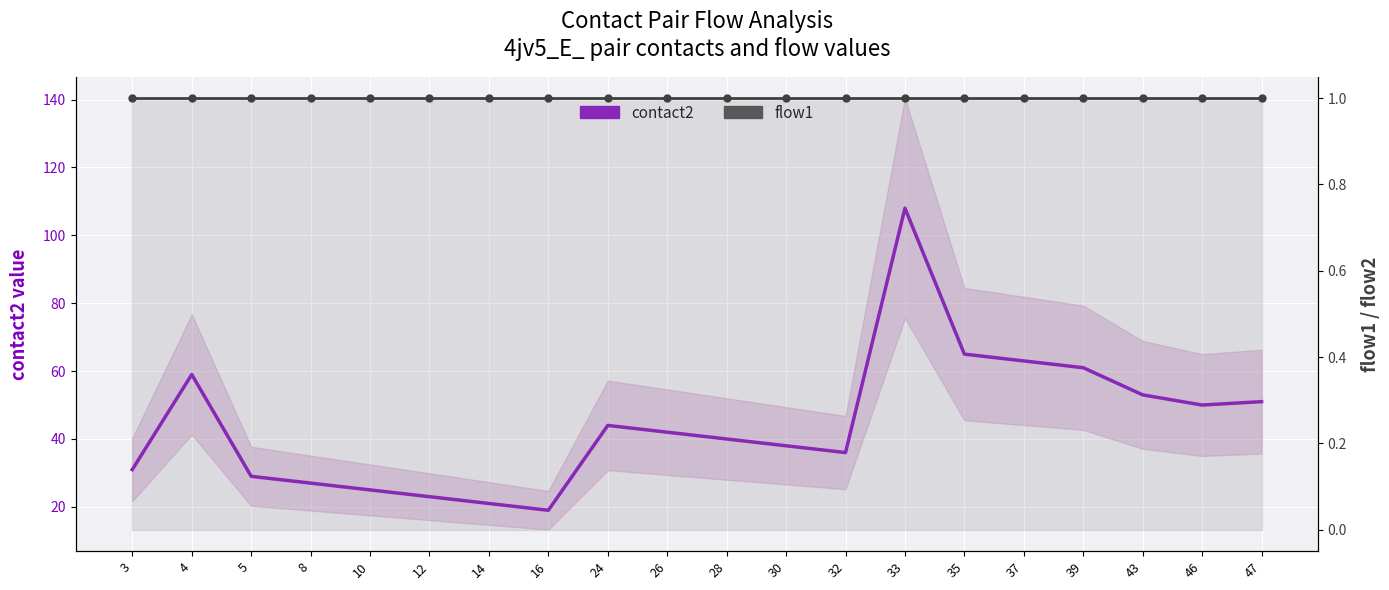

True or false: contact2 (main series) and flow1 intersect in this chart.

False